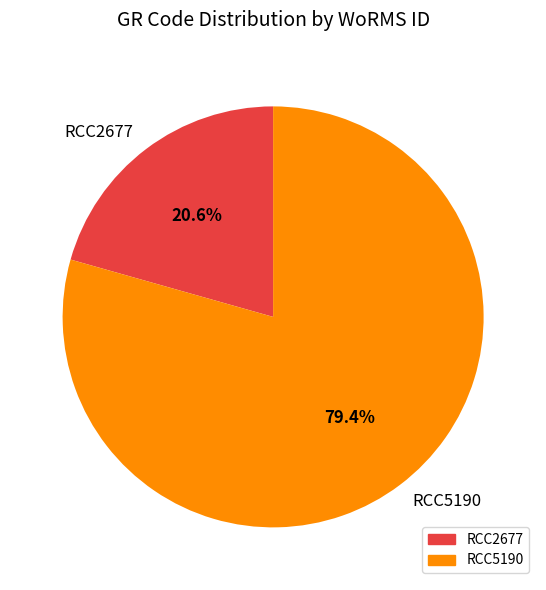

To the nearest percent, what is the difference between the RCC2677 and RCC5190 slice percentages?

59%